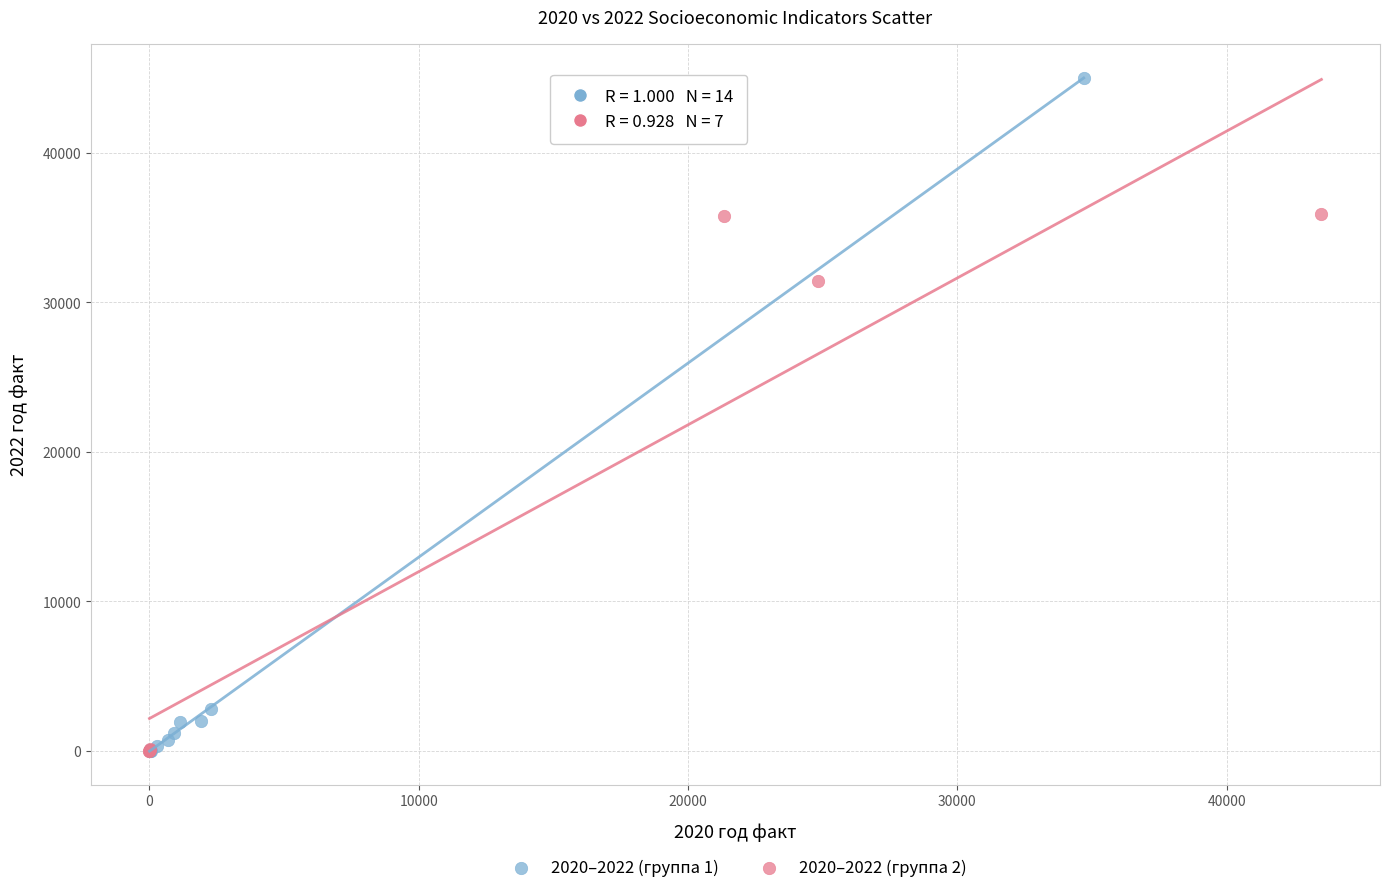

Which series has the largest Y range (max minus min)?

2020–2022 (группа 1)